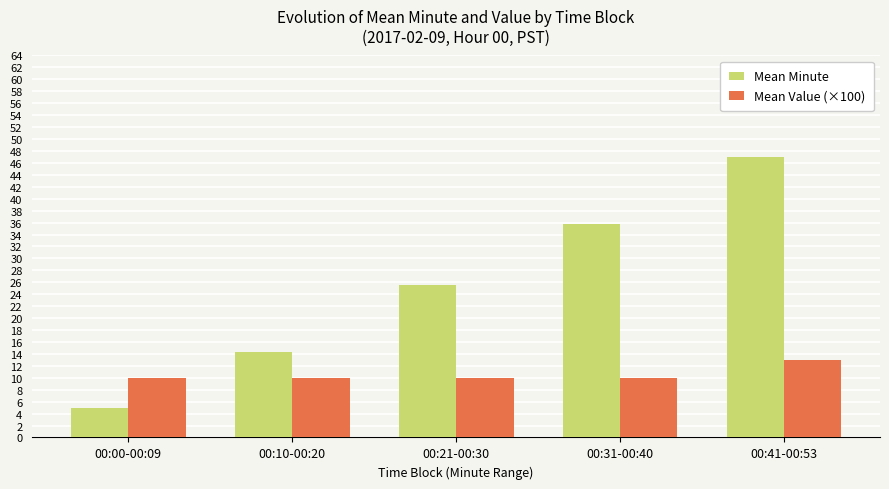

Rank the series at 00:21-00:30 from highest to lowest value.

Mean Minute, Mean Value (×100)